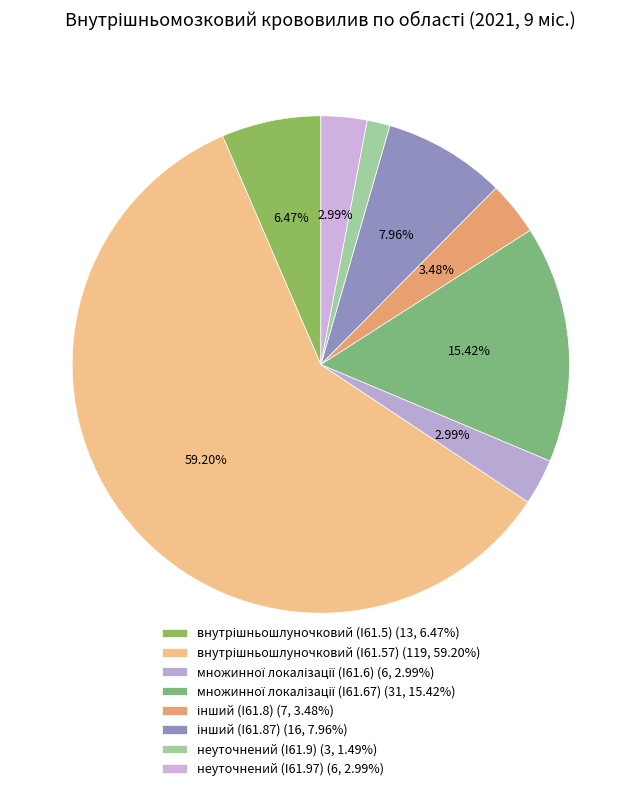

Count the number of slices in the pie.

8